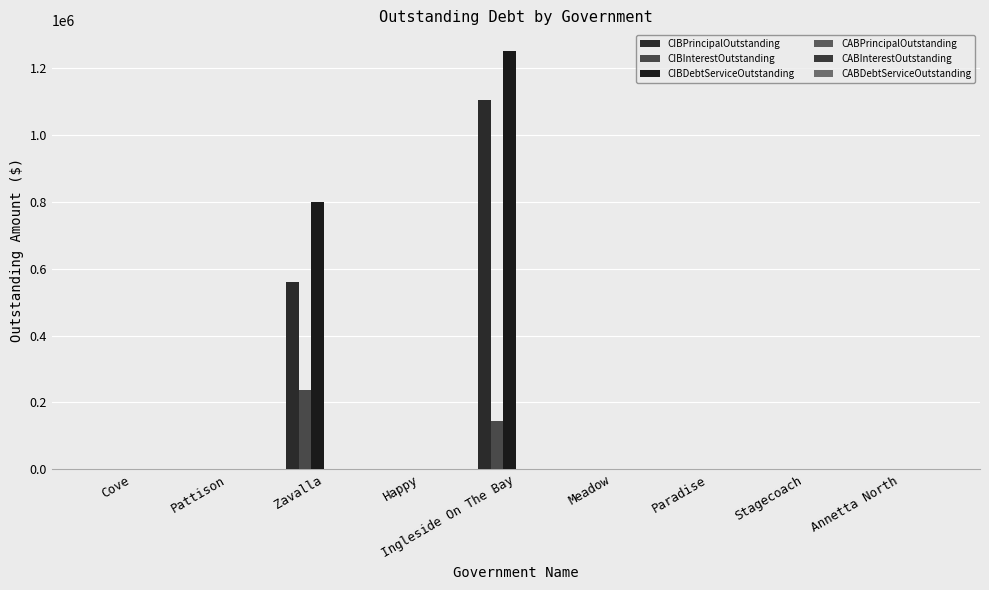

What is the average value of the CIBDebtServiceOutstanding series?

227696